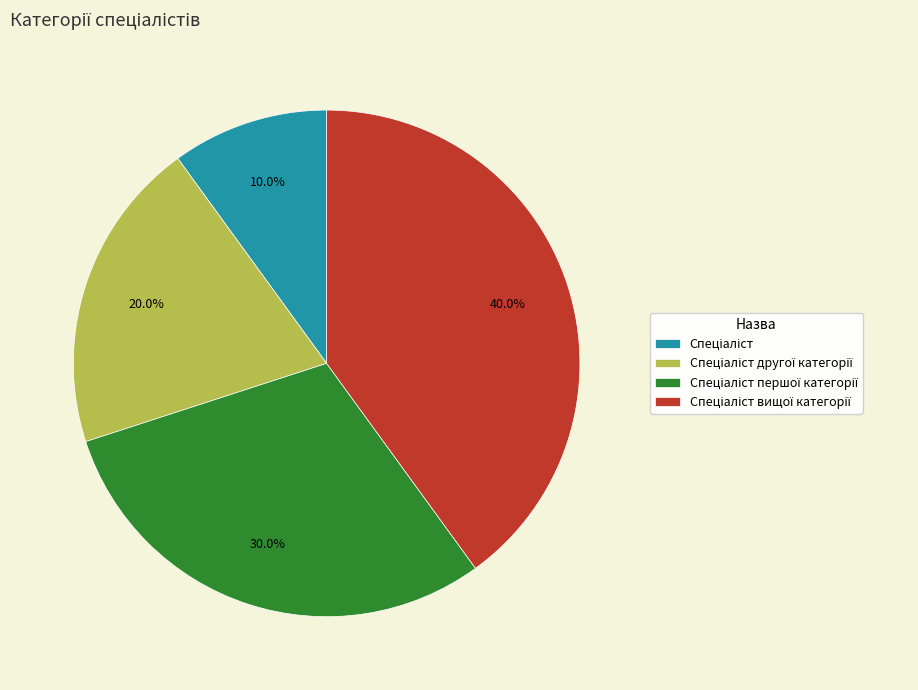

How many segments does this pie chart have?

4